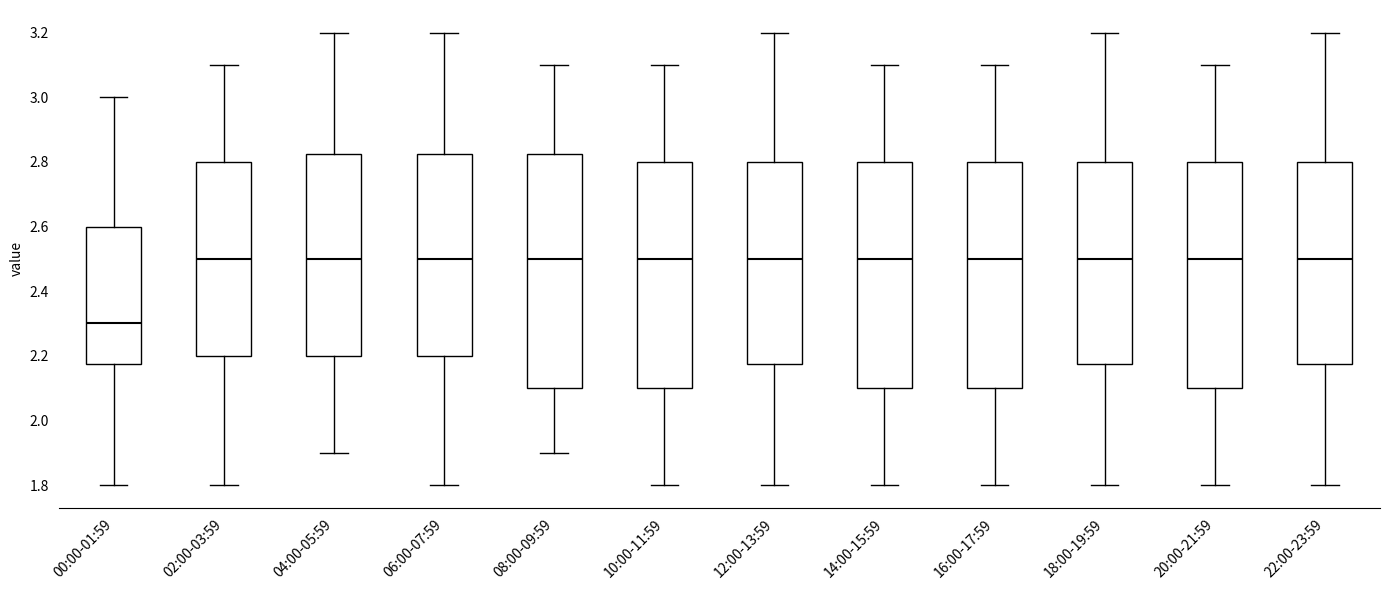

Reading left to right, transcribe this box plot: for each box, give where its median line is, the range the box spans, and where its two whiskers end, as read against the y-axis. The values are not printed on the chart, so give them approximately, as read against the axis.

00:00-01:59: median 2.30, box 2.18 to 2.60, whiskers 1.80 to 3.00
02:00-03:59: median 2.50, box 2.20 to 2.80, whiskers 1.80 to 3.10
04:00-05:59: median 2.50, box 2.20 to 2.82, whiskers 1.90 to 3.20
06:00-07:59: median 2.50, box 2.20 to 2.82, whiskers 1.80 to 3.20
08:00-09:59: median 2.50, box 2.10 to 2.82, whiskers 1.90 to 3.10
10:00-11:59: median 2.50, box 2.10 to 2.80, whiskers 1.80 to 3.10
12:00-13:59: median 2.50, box 2.18 to 2.80, whiskers 1.80 to 3.20
14:00-15:59: median 2.50, box 2.10 to 2.80, whiskers 1.80 to 3.10
16:00-17:59: median 2.50, box 2.10 to 2.80, whiskers 1.80 to 3.10
18:00-19:59: median 2.50, box 2.18 to 2.80, whiskers 1.80 to 3.20
20:00-21:59: median 2.50, box 2.10 to 2.80, whiskers 1.80 to 3.10
22:00-23:59: median 2.50, box 2.18 to 2.80, whiskers 1.80 to 3.20